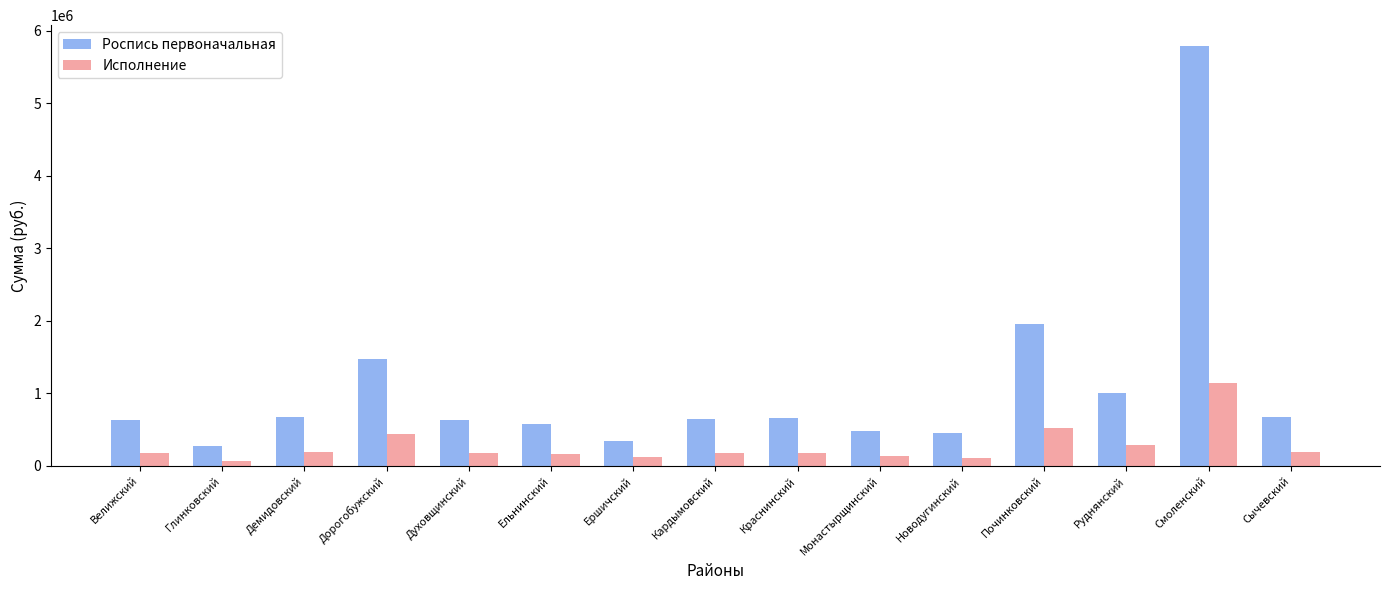

What is the sum of the Роспись первоначальная values at Велижский and Монастырщинский?

1106900.0